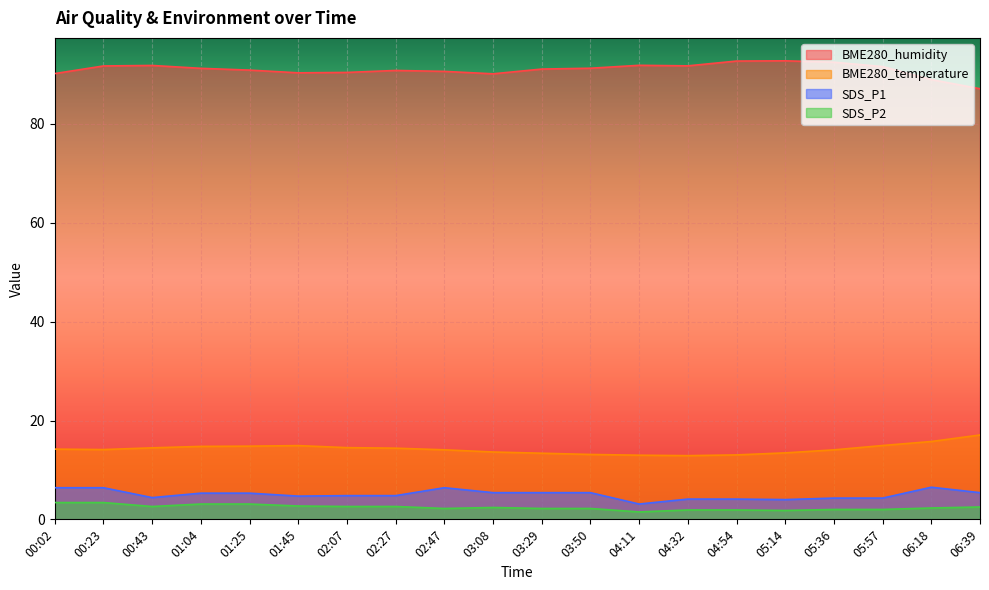

Reading left to right, extract all data points from this chart.

BME280_humidity: 00:02=90.2	00:23=91.7	00:43=91.8	01:04=91.3	01:25=90.9	01:45=90.3	02:07=90.4	02:27=90.8	02:47=90.6	03:08=90.2	03:29=91.1	03:50=91.3	04:11=91.9	04:32=91.8	04:54=92.7	05:14=92.8	05:36=92.5	05:57=91.6	06:18=89.0	06:39=87.1
BME280_temperature: 00:02=14.2	00:23=14.1	00:43=14.5	01:04=14.8	01:25=14.8	01:45=14.9	02:07=14.5	02:27=14.4	02:47=14.1	03:08=13.6	03:29=13.4	03:50=13.1	04:11=13.0	04:32=12.9	04:54=13.0	05:14=13.4	05:36=14.1	05:57=14.9	06:18=15.8	06:39=17.1
SDS_P1: 00:02=6.4	00:23=6.4	00:43=4.4	01:04=5.3	01:25=5.3	01:45=4.7	02:07=4.8	02:27=4.8	02:47=6.4	03:08=5.4	03:29=5.4	03:50=5.4	04:11=3.1	04:32=4.1	04:54=4.1	05:14=4.0	05:36=4.3	05:57=4.3	06:18=6.5	06:39=5.4
SDS_P2: 00:02=3.4	00:23=3.4	00:43=2.6	01:04=3.1	01:25=3.1	01:45=2.7	02:07=2.6	02:27=2.6	02:47=2.2	03:08=2.4	03:29=2.2	03:50=2.2	04:11=1.5	04:32=1.9	04:54=1.9	05:14=1.8	05:36=2.0	05:57=2.0	06:18=2.3	06:39=2.5